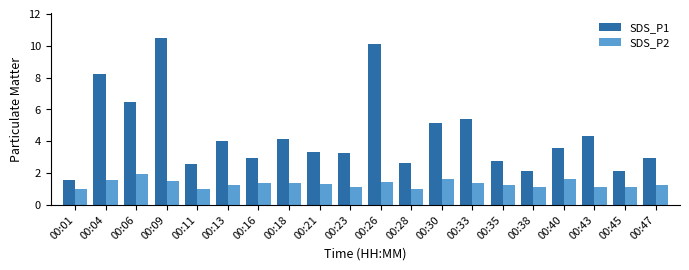

At which category is the sum across all series the highest?

00:09